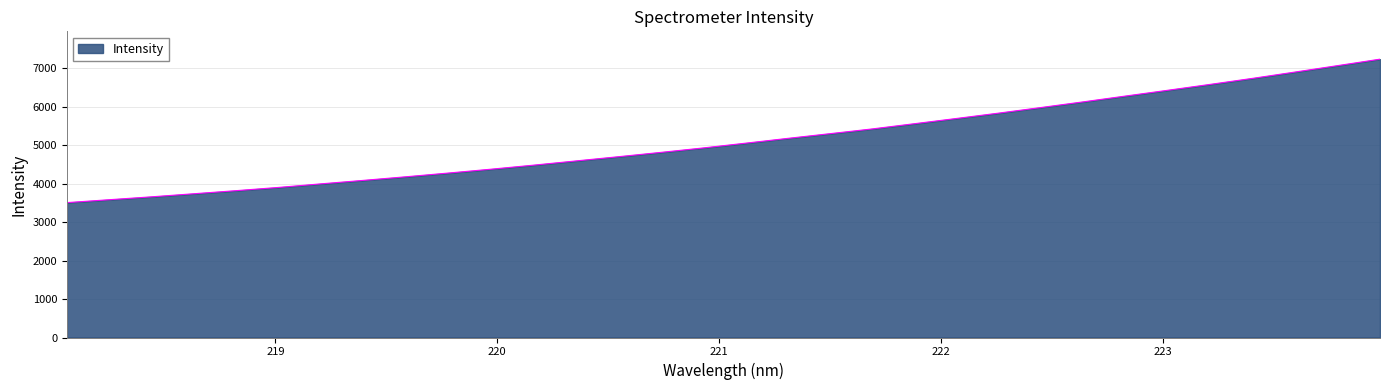

What is the smallest value displayed?

3505.9